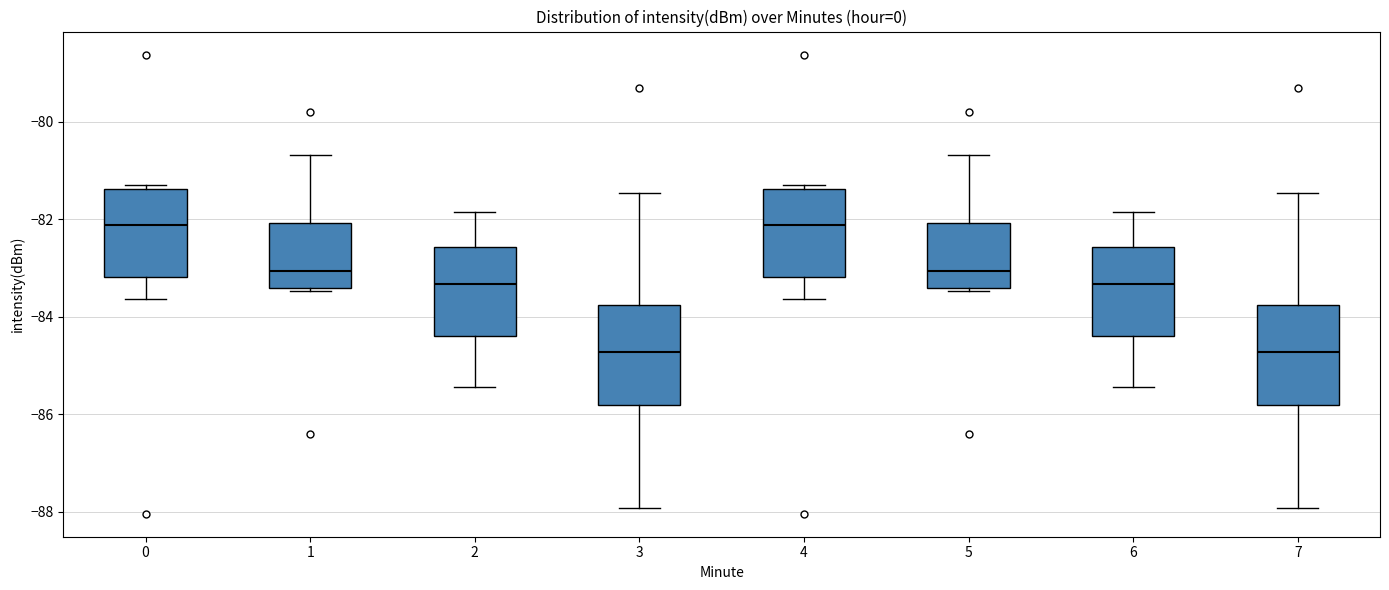

Reading left to right, transcribe this box plot: for each box, give where its median line is, the range the box spans, and where its two whiskers end, as read against the y-axis. The values are not printed on the chart, so give them approximately, as read against the axis.

0: median -82.2, box -83.2 to -81.4, whiskers -83.6 to -81.2
1: median -83.0, box -83.4 to -82.0, whiskers -83.4 (just below the box's lower edge) to -80.6
2: median -83.4, box -84.4 to -82.6, whiskers -85.4 to -81.8
3: median -84.8, box -85.8 to -83.8, whiskers -88.0 to -81.4
4: median -82.2, box -83.2 to -81.4, whiskers -83.6 to -81.2
5: median -83.0, box -83.4 to -82.0, whiskers -83.4 (just below the box's lower edge) to -80.6
6: median -83.4, box -84.4 to -82.6, whiskers -85.4 to -81.8
7: median -84.8, box -85.8 to -83.8, whiskers -88.0 to -81.4